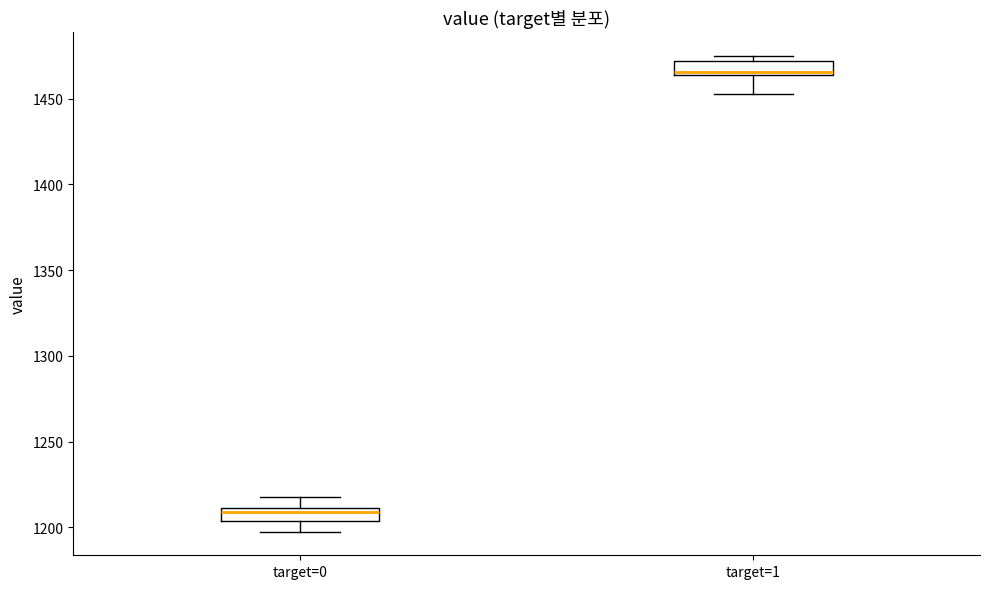

Which box has the highest median line?

target=1